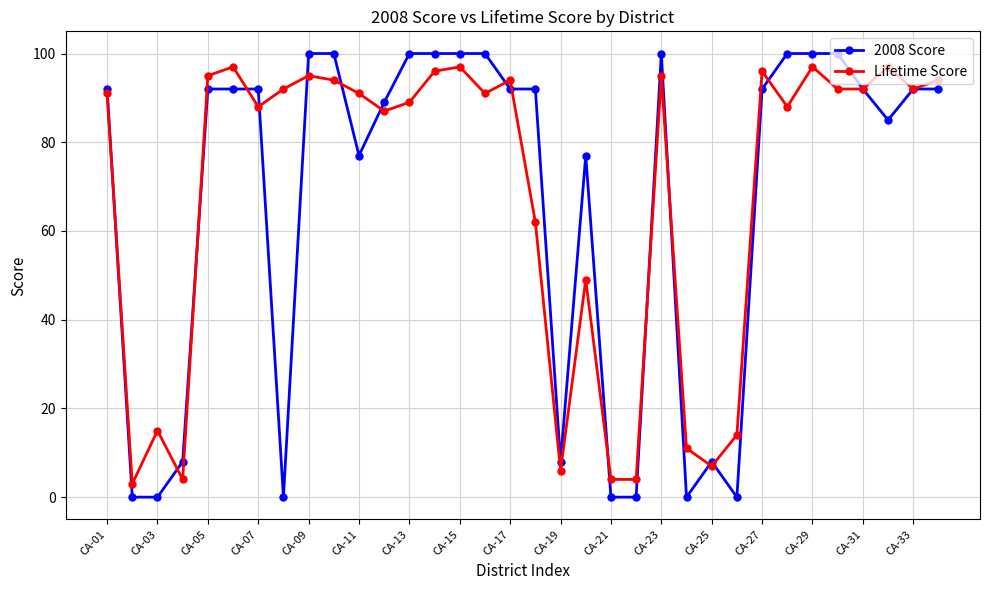

True or false: 2008 Score has more than 1 points higher than both neighbors.

True